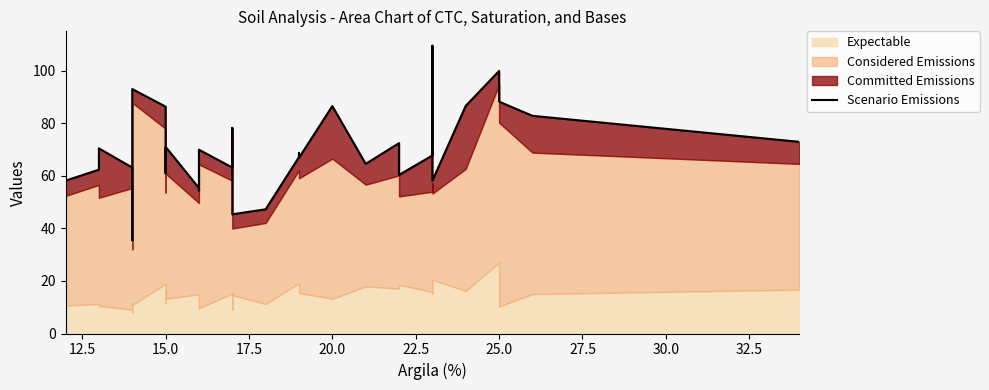

How many lines are shown in the chart?

1